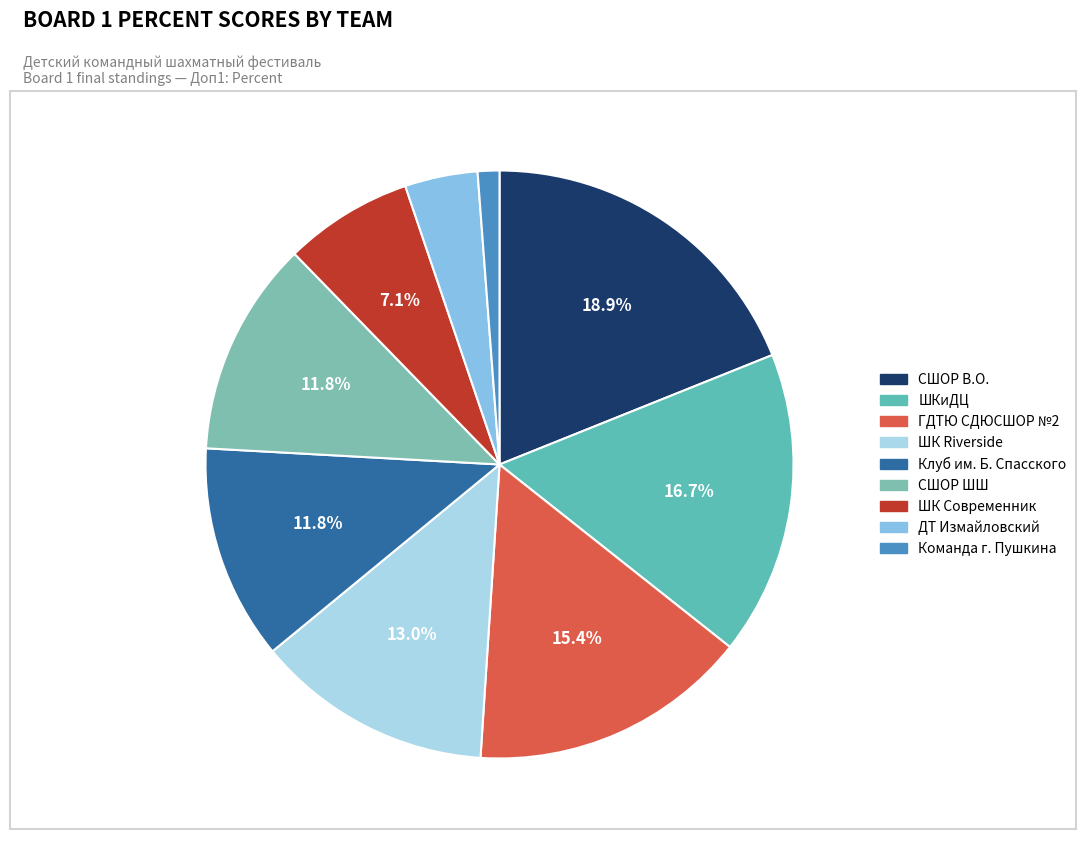

Which slice is the largest?

СШОР В.О.